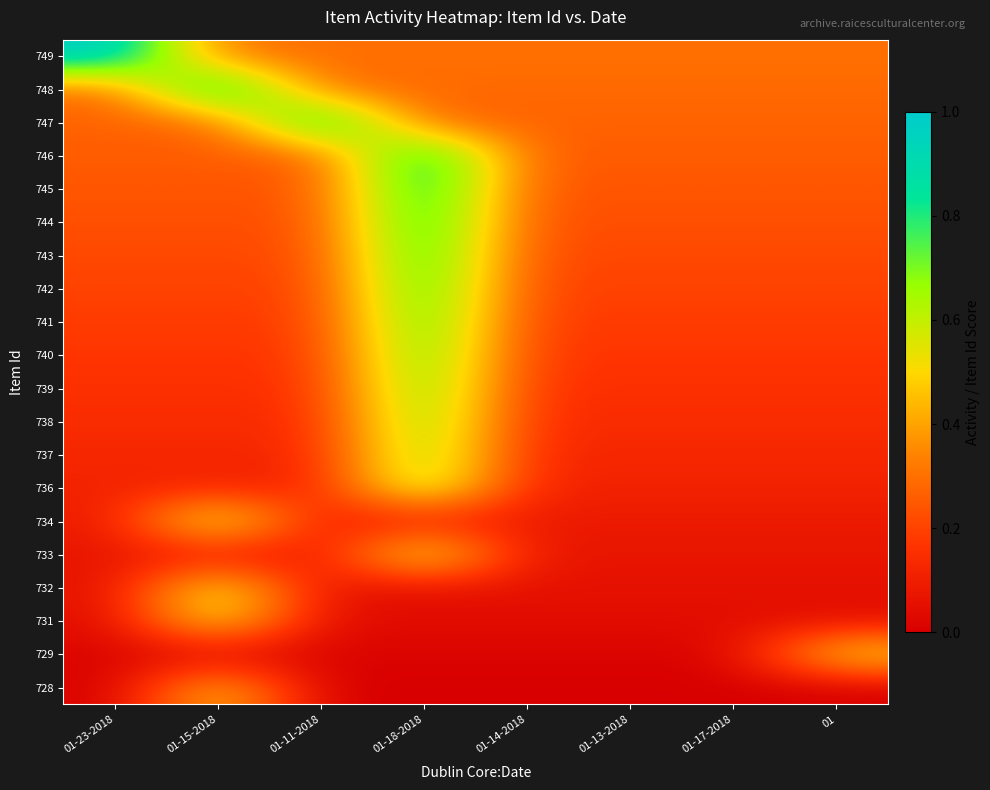

List the series in order of their peak value, highest first.

749, 748, 747, 746, 745, 744, 743, 742, 741, 740, 739, 738, 737, 736, 734, 733, 732, 731, 729, 728